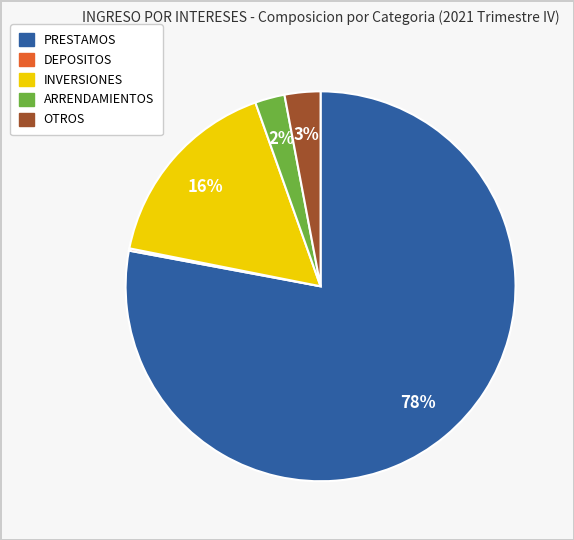

The OTROS slice represents 3% of the pie. True or false?

True